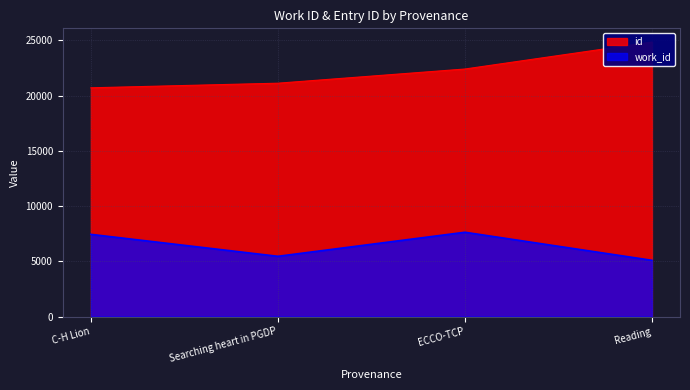

Where is id nearest to the value 22773?

ECCO-TCP